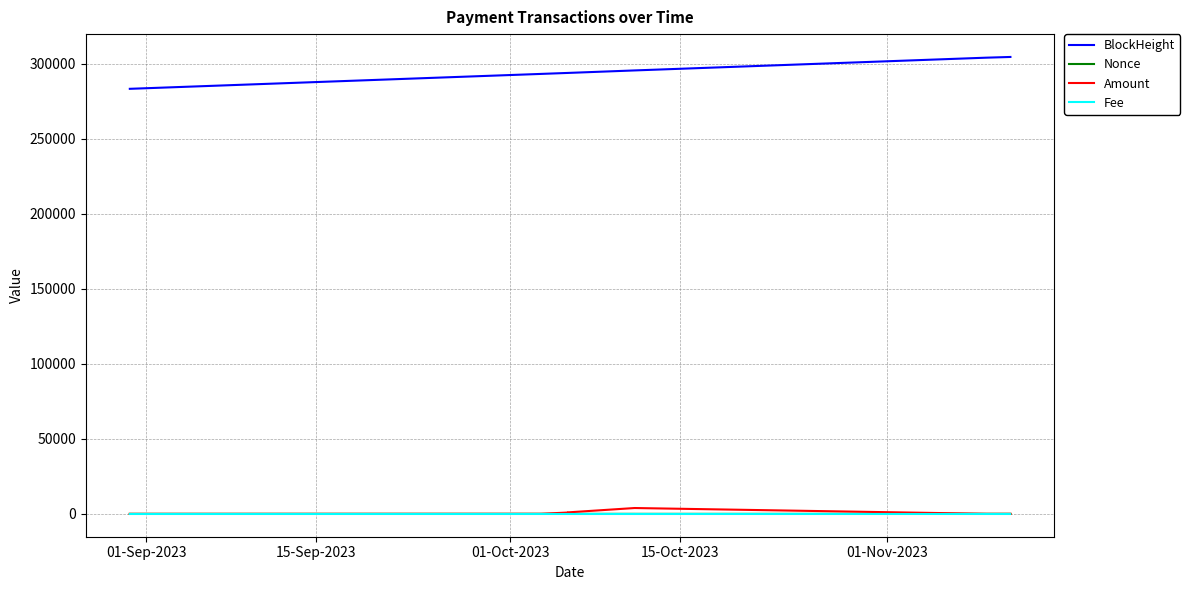

True or false: BlockHeight and Amount intersect in this chart.

False